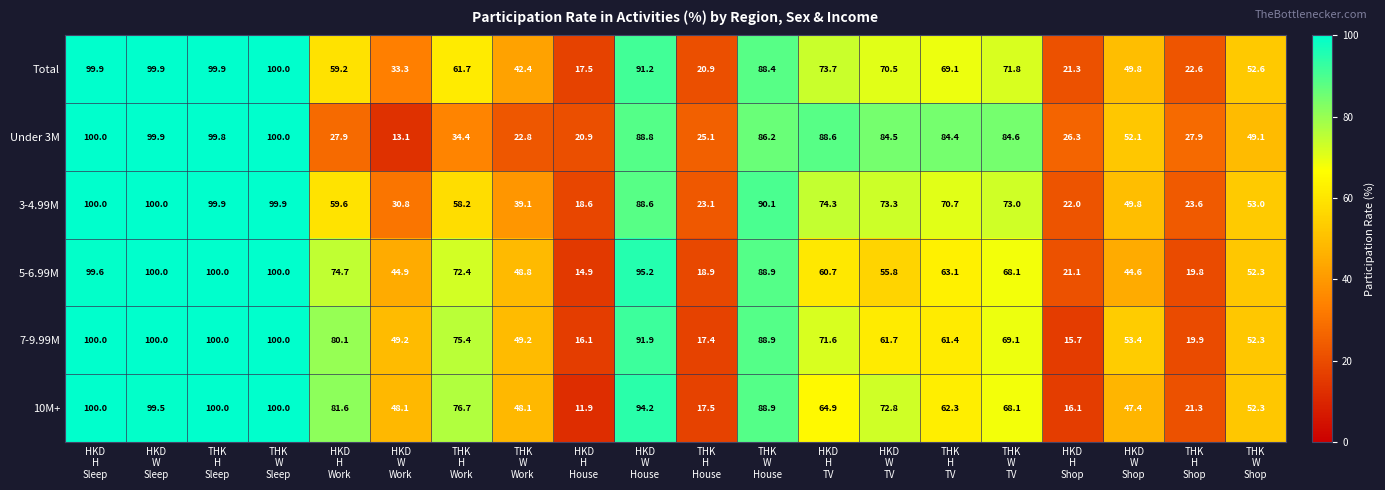

Which series has the largest range (max minus min)?

10M+